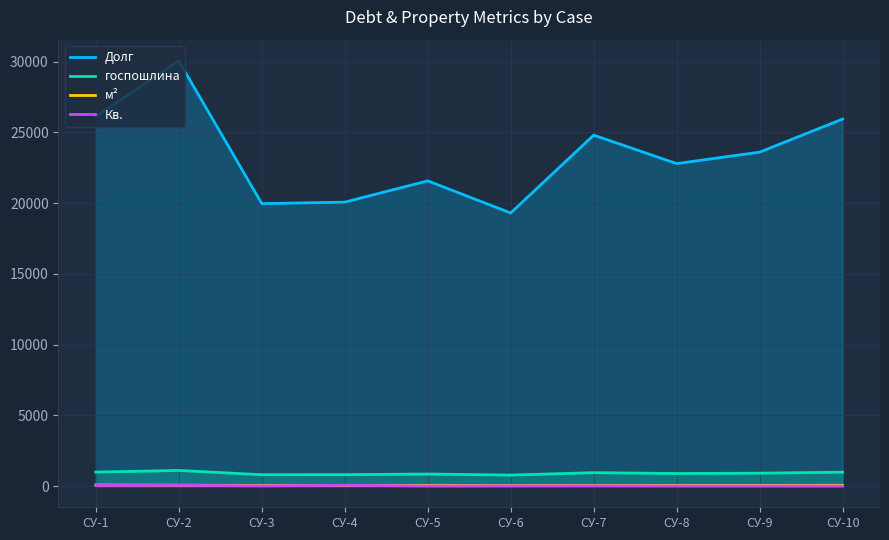

Reading left to right, list all the values displayed in this chart.

Долг: СУ-1=26133.3	СУ-2=30054.7	СУ-3=19967.0	СУ-4=20070.7	СУ-5=21574.9	СУ-6=19303.3	СУ-7=24808.6	СУ-8=22795.5	СУ-9=23606.8	СУ-10=25946.7
госпошлина: СУ-1=984.0	СУ-2=1101.6	СУ-3=798.7	СУ-4=802.1	СУ-5=847.2	СУ-6=772.1	СУ-7=944.2	СУ-8=883.9	СУ-9=908.2	СУ-10=978.4
м²: СУ-1=72.2	СУ-2=57.8	СУ-3=38.4	СУ-4=38.6	СУ-5=41.6	СУ-6=37.2	СУ-7=48.1	СУ-8=43.9	СУ-9=45.4	СУ-10=49.9
Кв.: СУ-1=49.0	СУ-2=55.0	СУ-3=10.0	СУ-4=51.0	СУ-5=3.0	СУ-6=8.0	СУ-7=15.0	СУ-8=5.0	СУ-9=3.0	СУ-10=1.0